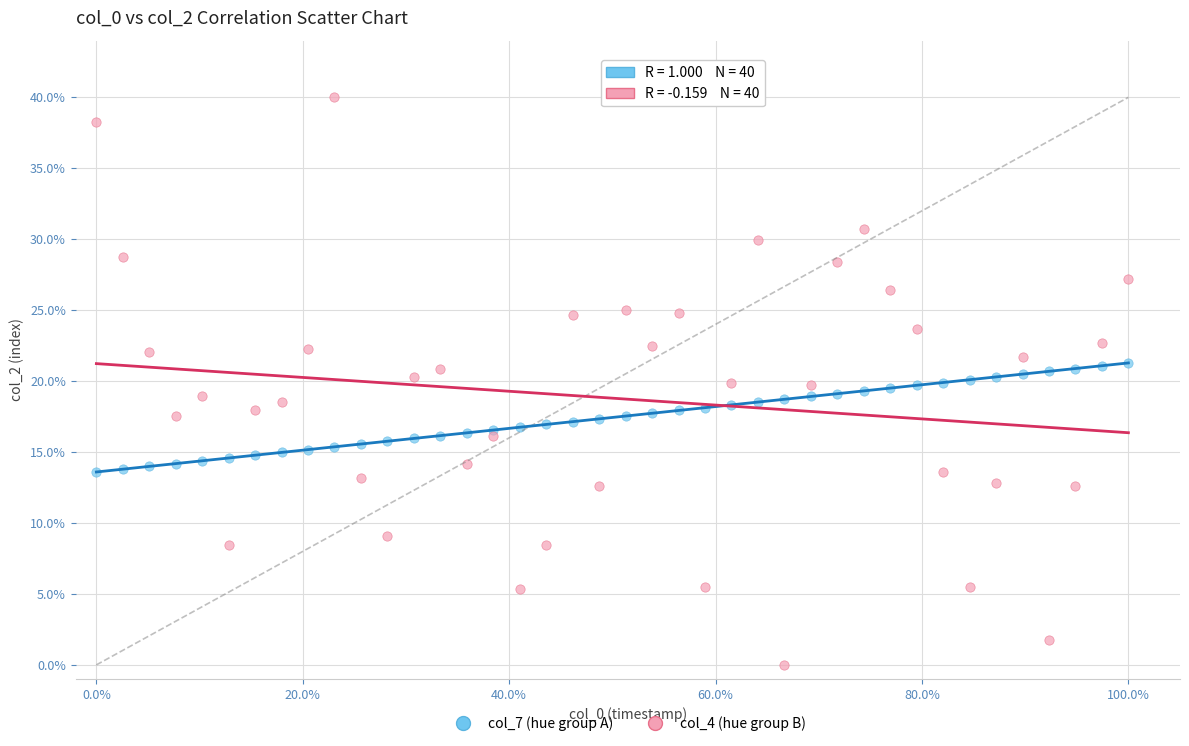

What are all the series names shown in the legend?

col_7 (hue group A), col_4 (hue group B)